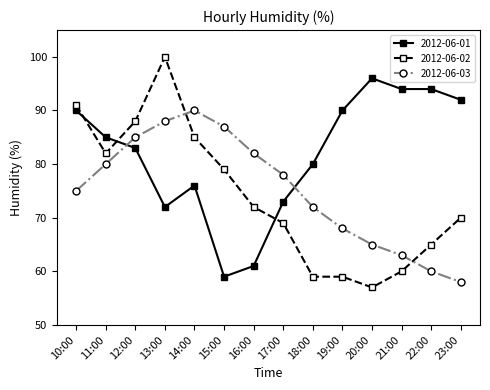

At which category is the sum across all series the highest?

13:00